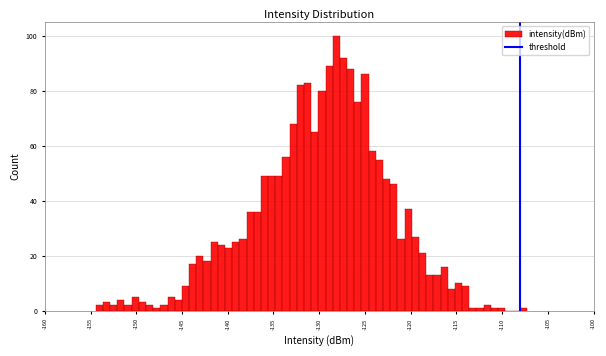

Read against the x-axis, roughly where is the centre of the tallest bar?

-128.0